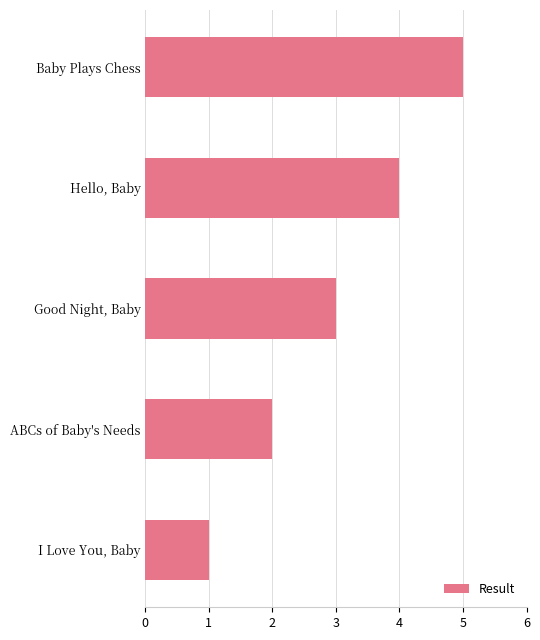

Count the number of data series in this chart.

1